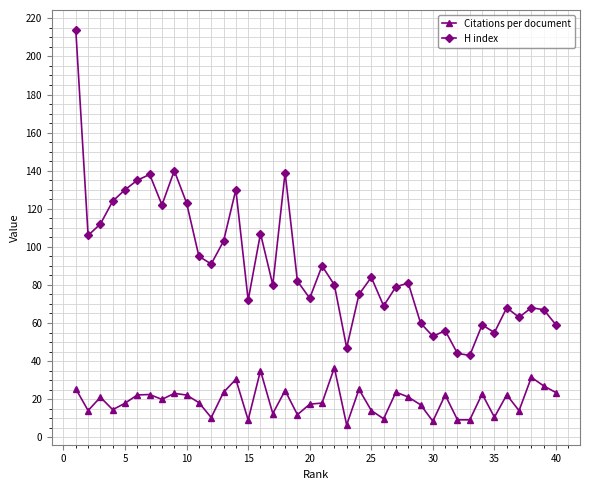

What are all the series names shown in the legend?

Citations per document, H index